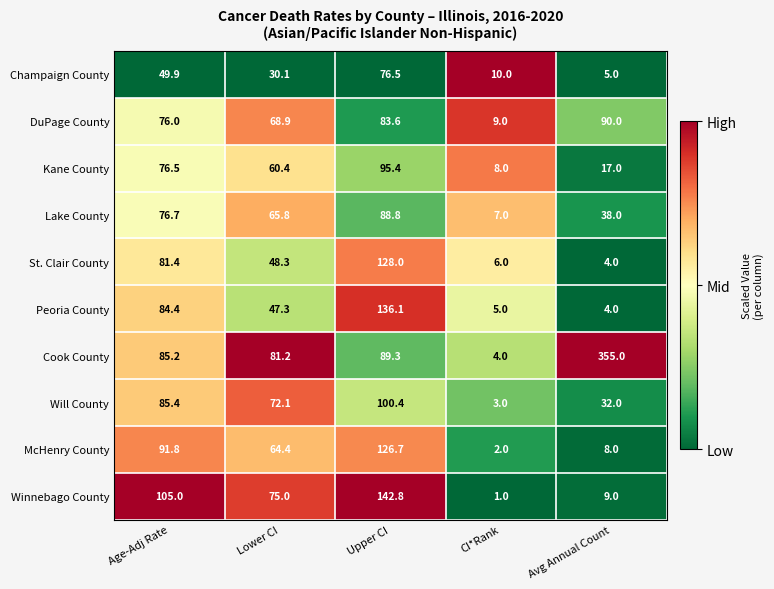

Which series has the largest total across all categories?

Cook County